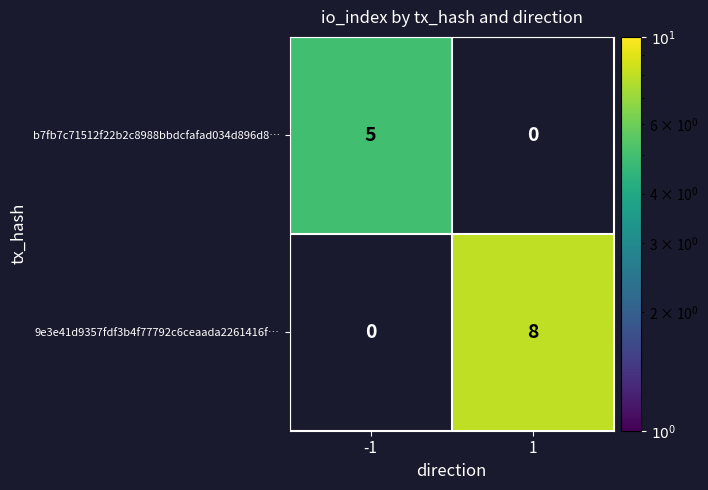

Which series has the widest spread of values?

9e3e41d9357fdf3b4f77792c6ceaada2261416f…